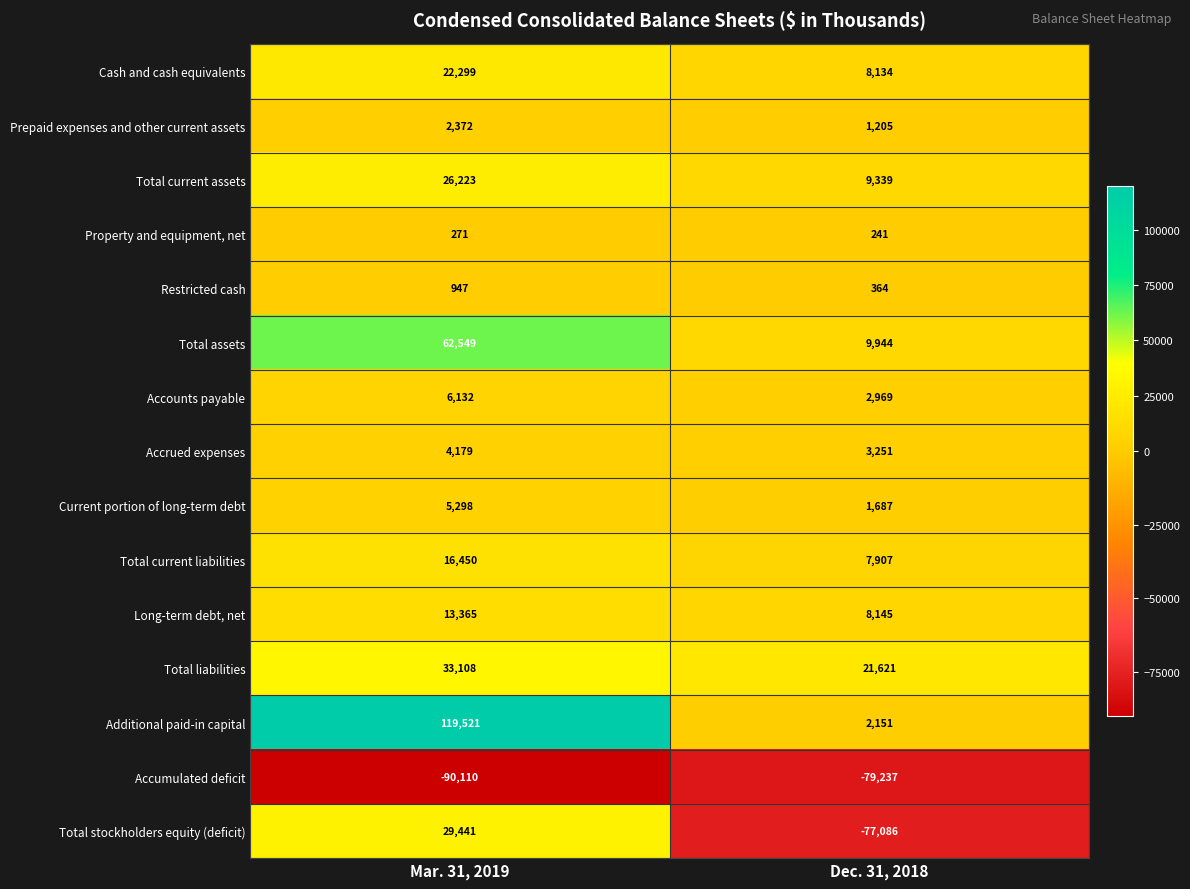

Reading right to left, extract all data points from this chart.

Cash and cash equivalents: 8134	22299
Prepaid expenses and other current assets: 1205	2372
Total current assets: 9339	26223
Property and equipment, net: 241	271
Restricted cash: 364	947
Total assets: 9944	62549
Accounts payable: 2969	6132
Accrued expenses: 3251	4179
Current portion of long-term debt: 1687	5298
Total current liabilities: 7907	16450
Long-term debt, net: 8145	13365
Total liabilities: 21621	33108
Additional paid-in capital: 2151	119521
Accumulated deficit: -79237	-90110
Total stockholders equity (deficit): -77086	29441